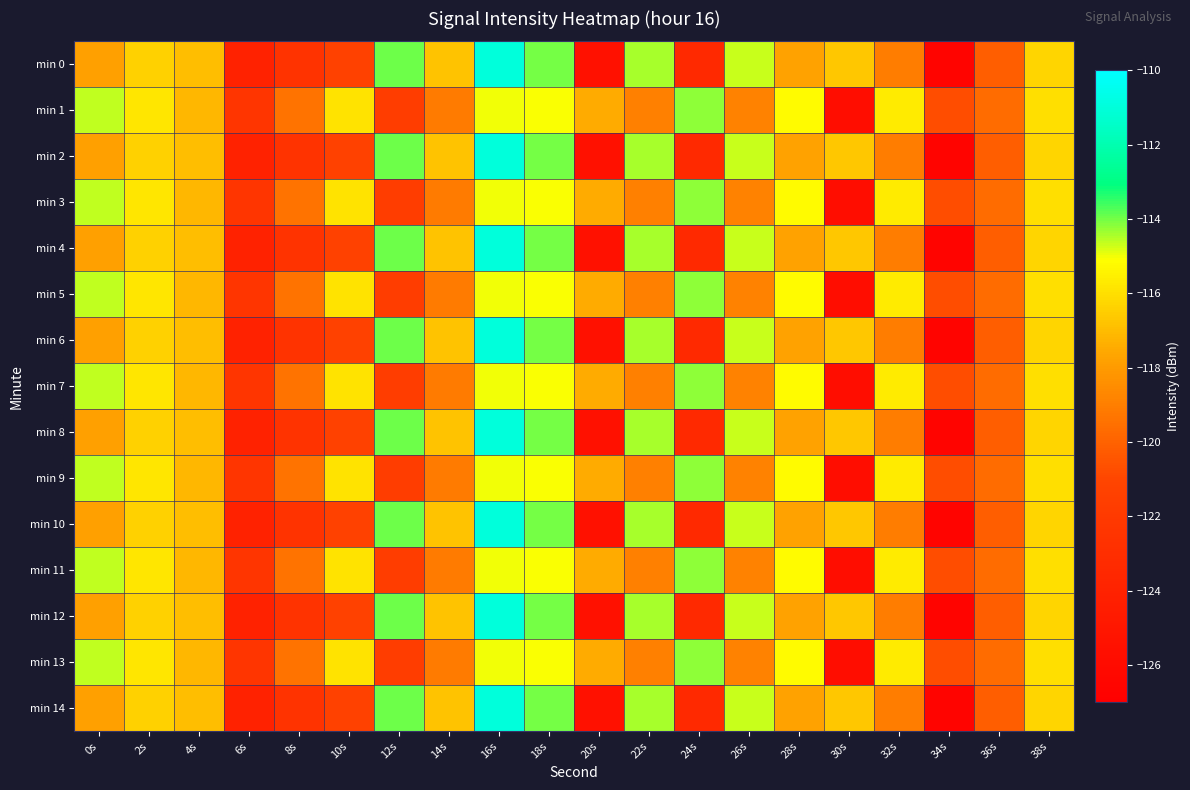

Reading left to right, transcribe all the data shown in this chart.

min 0: 0s=-117.8	2s=-116.4	4s=-116.9	6s=-124.0	8s=-122.5	10s=-121.3	12s=-113.9	14s=-116.8	16s=-111.0	18s=-114.0	20s=-125.5	22s=-114.4	24s=-123.4	26s=-114.7	28s=-117.7	30s=-116.7	32s=-119.0	34s=-126.6	36s=-120.1	38s=-116.3
min 1: 0s=-114.6	2s=-115.8	4s=-117.1	6s=-122.4	8s=-119.4	10s=-115.9	12s=-121.7	14s=-119.1	16s=-115.0	18s=-115.1	20s=-117.4	22s=-118.9	24s=-114.2	26s=-118.9	28s=-115.2	30s=-125.8	32s=-115.7	34s=-120.7	36s=-119.6	38s=-116.0
min 2: 0s=-117.8	2s=-116.4	4s=-116.9	6s=-124.0	8s=-122.5	10s=-121.3	12s=-113.9	14s=-116.8	16s=-111.0	18s=-114.0	20s=-125.5	22s=-114.4	24s=-123.4	26s=-114.7	28s=-117.7	30s=-116.7	32s=-119.0	34s=-126.6	36s=-120.1	38s=-116.3
min 3: 0s=-114.6	2s=-115.8	4s=-117.1	6s=-122.4	8s=-119.4	10s=-115.9	12s=-121.7	14s=-119.1	16s=-115.0	18s=-115.1	20s=-117.4	22s=-118.9	24s=-114.2	26s=-118.9	28s=-115.2	30s=-125.8	32s=-115.7	34s=-120.7	36s=-119.6	38s=-116.0
min 4: 0s=-117.8	2s=-116.4	4s=-116.9	6s=-124.0	8s=-122.5	10s=-121.3	12s=-113.9	14s=-116.8	16s=-111.0	18s=-114.0	20s=-125.5	22s=-114.4	24s=-123.4	26s=-114.7	28s=-117.7	30s=-116.7	32s=-119.0	34s=-126.6	36s=-120.1	38s=-116.3
min 5: 0s=-114.6	2s=-115.8	4s=-117.1	6s=-122.4	8s=-119.4	10s=-115.9	12s=-121.7	14s=-119.1	16s=-115.0	18s=-115.1	20s=-117.4	22s=-118.9	24s=-114.2	26s=-118.9	28s=-115.2	30s=-125.8	32s=-115.7	34s=-120.7	36s=-119.6	38s=-116.0
min 6: 0s=-117.8	2s=-116.4	4s=-116.9	6s=-124.0	8s=-122.5	10s=-121.3	12s=-113.9	14s=-116.8	16s=-111.0	18s=-114.0	20s=-125.5	22s=-114.4	24s=-123.4	26s=-114.7	28s=-117.7	30s=-116.7	32s=-119.0	34s=-126.6	36s=-120.1	38s=-116.3
min 7: 0s=-114.6	2s=-115.8	4s=-117.1	6s=-122.4	8s=-119.4	10s=-115.9	12s=-121.7	14s=-119.1	16s=-115.0	18s=-115.1	20s=-117.4	22s=-118.9	24s=-114.2	26s=-118.9	28s=-115.2	30s=-125.8	32s=-115.7	34s=-120.7	36s=-119.6	38s=-116.0
min 8: 0s=-117.8	2s=-116.4	4s=-116.9	6s=-124.0	8s=-122.5	10s=-121.3	12s=-113.9	14s=-116.8	16s=-111.0	18s=-114.0	20s=-125.5	22s=-114.4	24s=-123.4	26s=-114.7	28s=-117.7	30s=-116.7	32s=-119.0	34s=-126.6	36s=-120.1	38s=-116.3
min 9: 0s=-114.6	2s=-115.8	4s=-117.1	6s=-122.4	8s=-119.4	10s=-115.9	12s=-121.7	14s=-119.1	16s=-115.0	18s=-115.1	20s=-117.4	22s=-118.9	24s=-114.2	26s=-118.9	28s=-115.2	30s=-125.8	32s=-115.7	34s=-120.7	36s=-119.6	38s=-116.0
min 10: 0s=-117.8	2s=-116.4	4s=-116.9	6s=-124.0	8s=-122.5	10s=-121.3	12s=-113.9	14s=-116.8	16s=-111.0	18s=-114.0	20s=-125.5	22s=-114.4	24s=-123.4	26s=-114.7	28s=-117.7	30s=-116.7	32s=-119.0	34s=-126.6	36s=-120.1	38s=-116.3
min 11: 0s=-114.6	2s=-115.8	4s=-117.1	6s=-122.4	8s=-119.4	10s=-115.9	12s=-121.7	14s=-119.1	16s=-115.0	18s=-115.1	20s=-117.4	22s=-118.9	24s=-114.2	26s=-118.9	28s=-115.2	30s=-125.8	32s=-115.7	34s=-120.7	36s=-119.6	38s=-116.0
min 12: 0s=-117.8	2s=-116.4	4s=-116.9	6s=-124.0	8s=-122.5	10s=-121.3	12s=-113.9	14s=-116.8	16s=-111.0	18s=-114.0	20s=-125.5	22s=-114.4	24s=-123.4	26s=-114.7	28s=-117.7	30s=-116.7	32s=-119.0	34s=-126.6	36s=-120.1	38s=-116.3
min 13: 0s=-114.6	2s=-115.8	4s=-117.1	6s=-122.4	8s=-119.4	10s=-115.9	12s=-121.7	14s=-119.1	16s=-115.0	18s=-115.1	20s=-117.4	22s=-118.9	24s=-114.2	26s=-118.9	28s=-115.2	30s=-125.8	32s=-115.7	34s=-120.7	36s=-119.6	38s=-116.0
min 14: 0s=-117.8	2s=-116.4	4s=-116.9	6s=-124.0	8s=-122.5	10s=-121.3	12s=-113.9	14s=-116.8	16s=-111.0	18s=-114.0	20s=-125.5	22s=-114.4	24s=-123.4	26s=-114.7	28s=-117.7	30s=-116.7	32s=-119.0	34s=-126.6	36s=-120.1	38s=-116.3